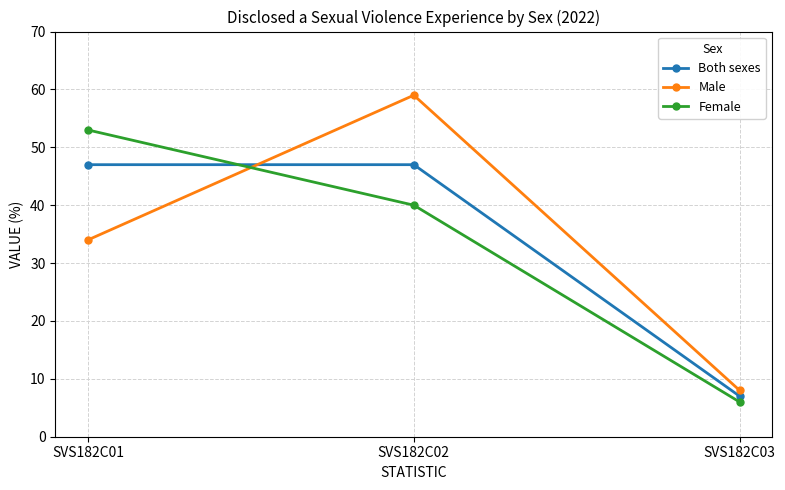

How many Both sexes values are between 7 and 47?

3